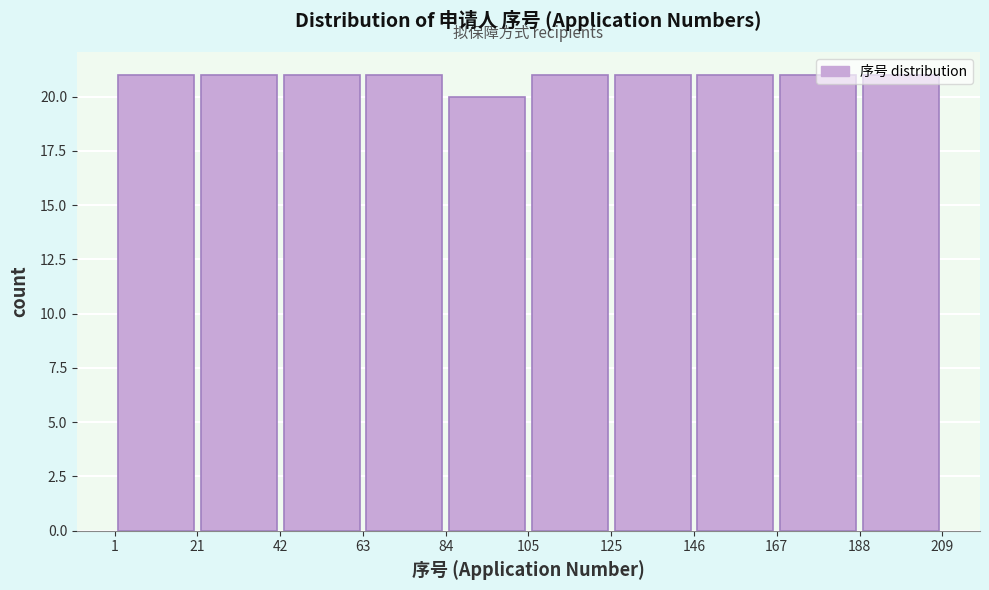

Reading left to right, list every bar in this chart as the range it spans on the x-axis followed by its height. The values are not printed on the chart, so give them approximately, as read against the axis.

1 to 21: 21
21 to 42: 21
42 to 63: 21
63 to 84: 21
84 to 105: 20
105 to 125: 21
125 to 146: 21
146 to 167: 21
167 to 188: 21
188 to 209: 21